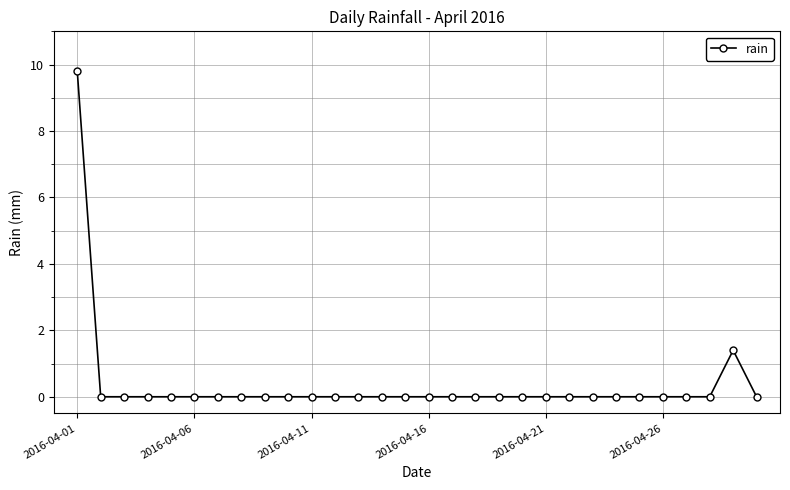

How many series are shown in this chart?

1